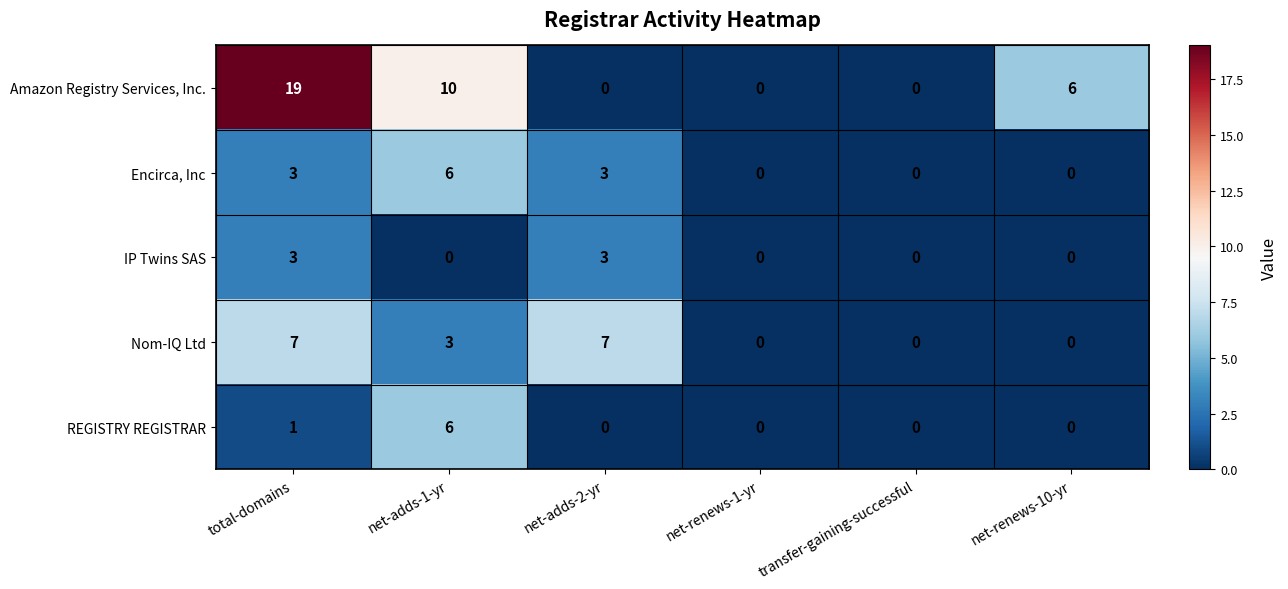

What is the difference between the maximum and minimum values in the REGISTRY REGISTRAR series?

6